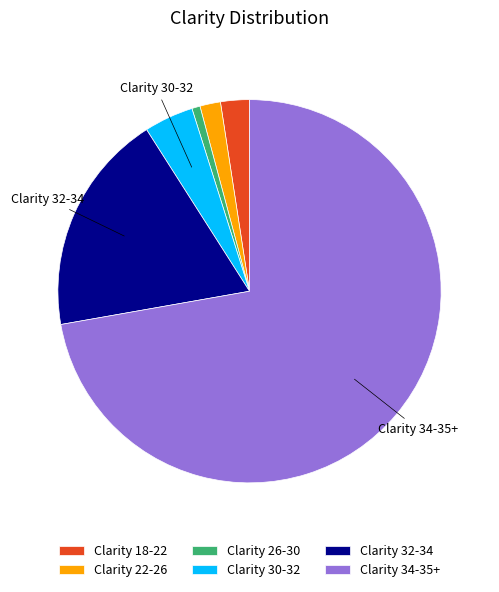

Which has a higher value, Clarity 22-26 or Clarity 32-34?

Clarity 32-34